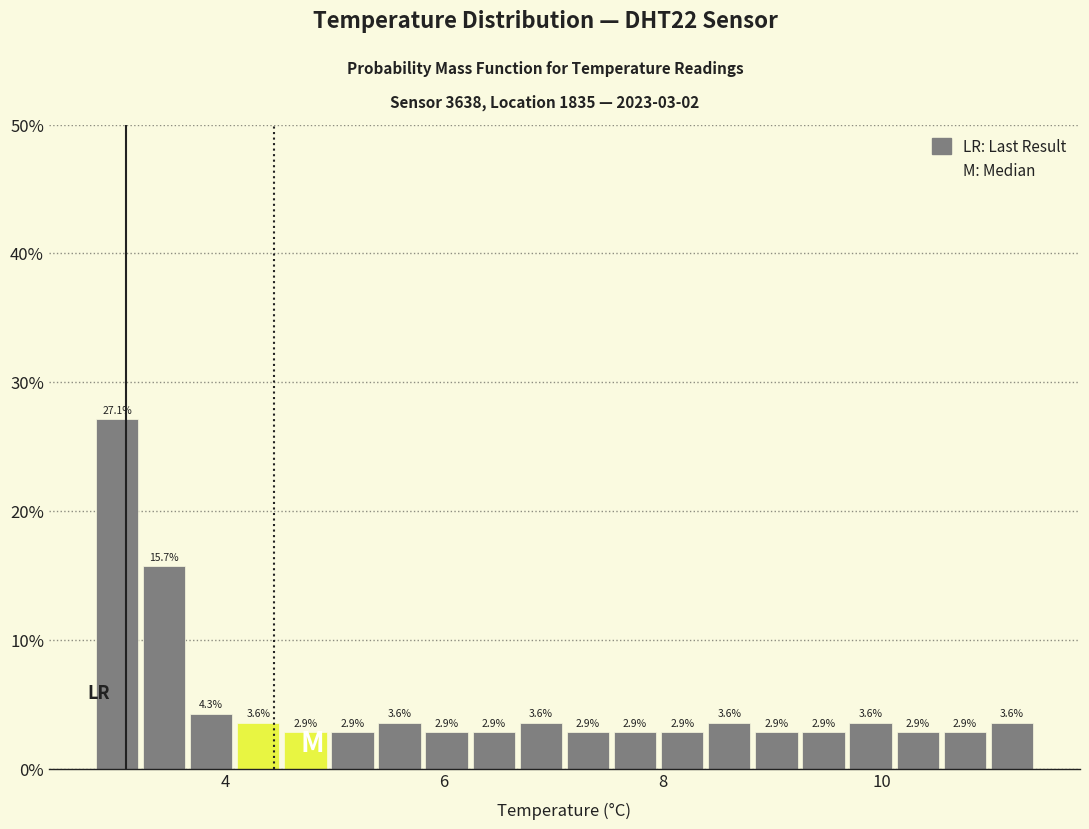

Read against the x-axis, roughly where is the centre of the tallest bar?

3.0